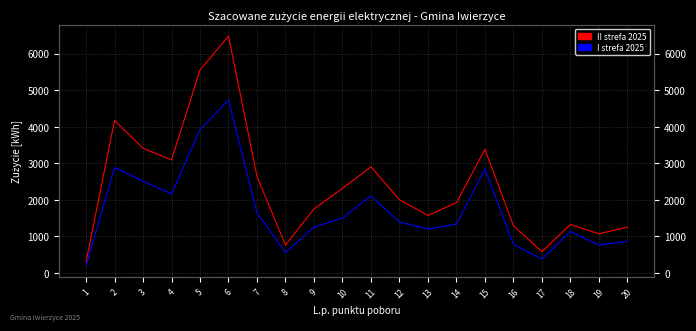

Reading left to right, extract all data points from this chart.

II strefa 2025: 1=300	2=4170	3=3410	4=3090	5=5550	6=6480	7=2640	8=760	9=1750	10=2310	11=2900	12=2000	13=1570	14=1920	15=3380	16=1290	17=580	18=1320	19=1070	20=1250
I strefa 2025: 1=200	2=2880	3=2510	4=2160	5=3920	6=4730	7=1640	8=550	9=1250	10=1500	11=2100	12=1390	13=1200	14=1330	15=2840	16=780	17=380	18=1130	19=760	20=860